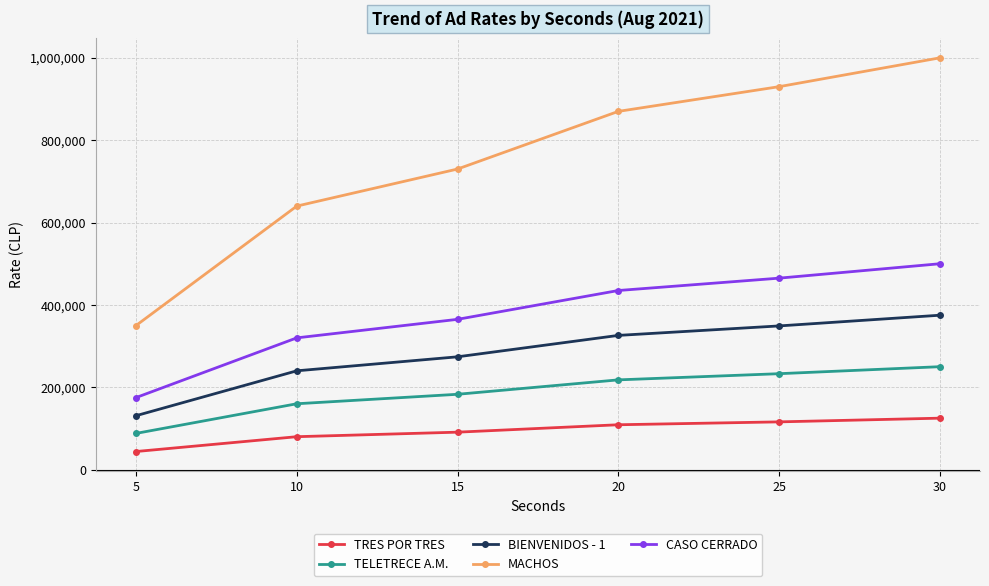

True or false: BIENVENIDOS - 1 and CASO CERRADO cross at least once.

False